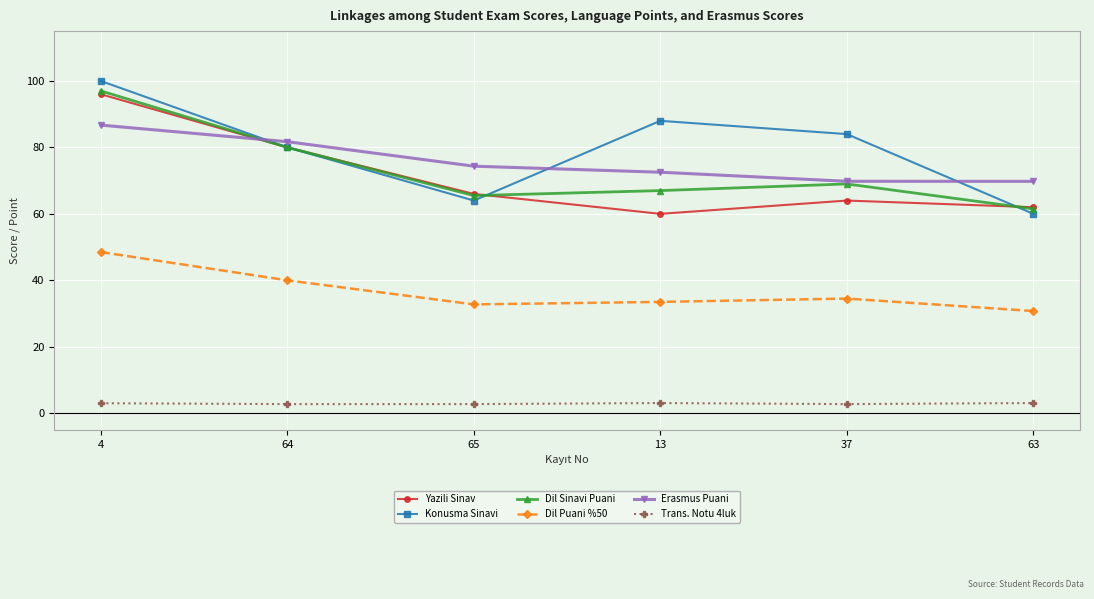

At which category is the sum across all series the highest?

4